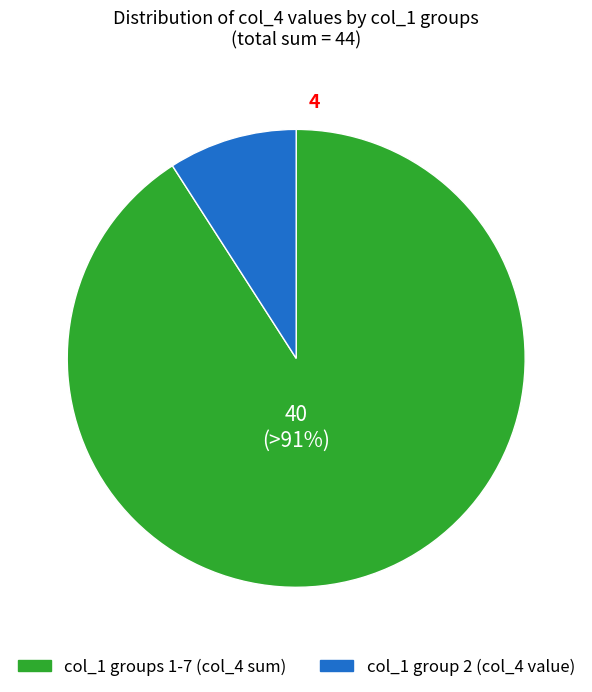

Which has a higher value, col_1 group 2 (col_4 value) or col_1 groups 1-7 (col_4 sum)?

col_1 groups 1-7 (col_4 sum)